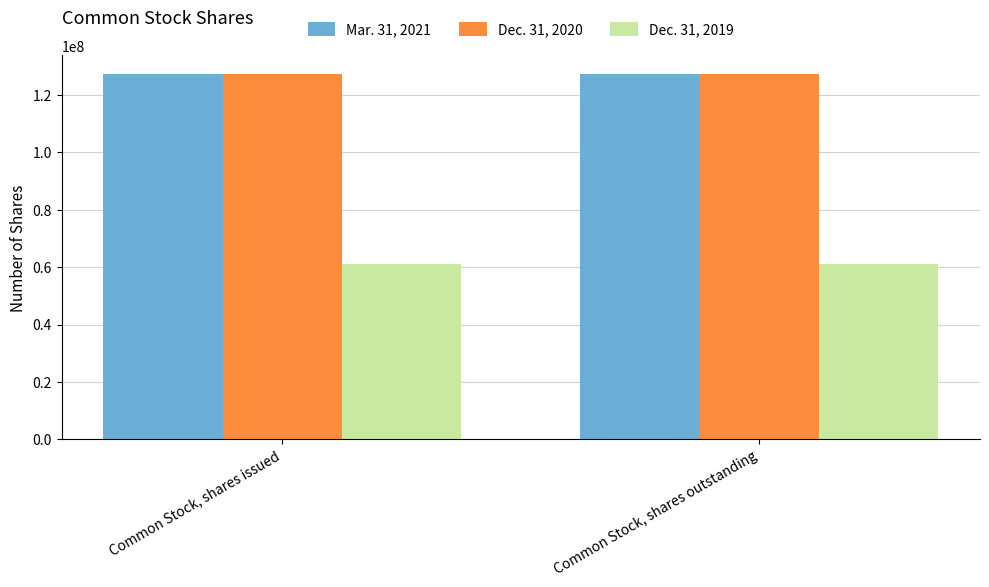

What is the spread (max minus min) of values at Common Stock, shares outstanding?

66394184